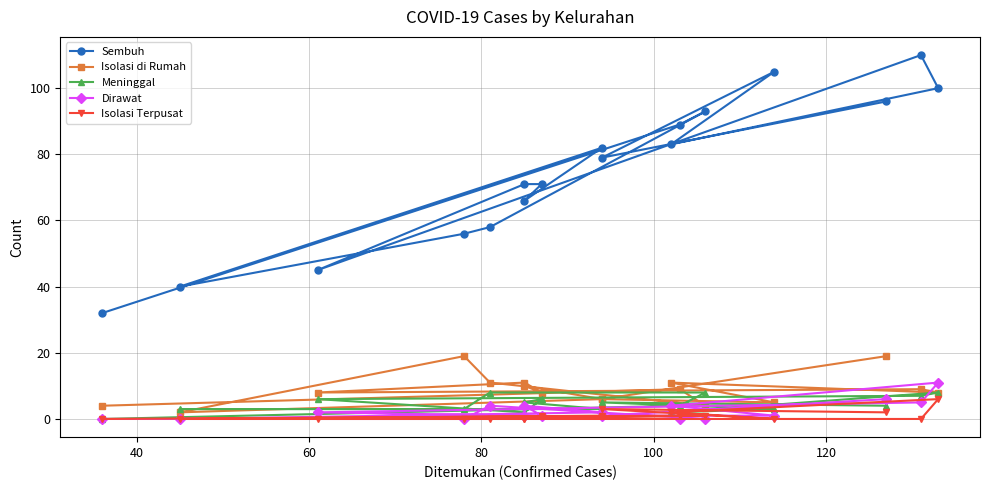

True or false: Dirawat and Sembuh cross at least once.

False